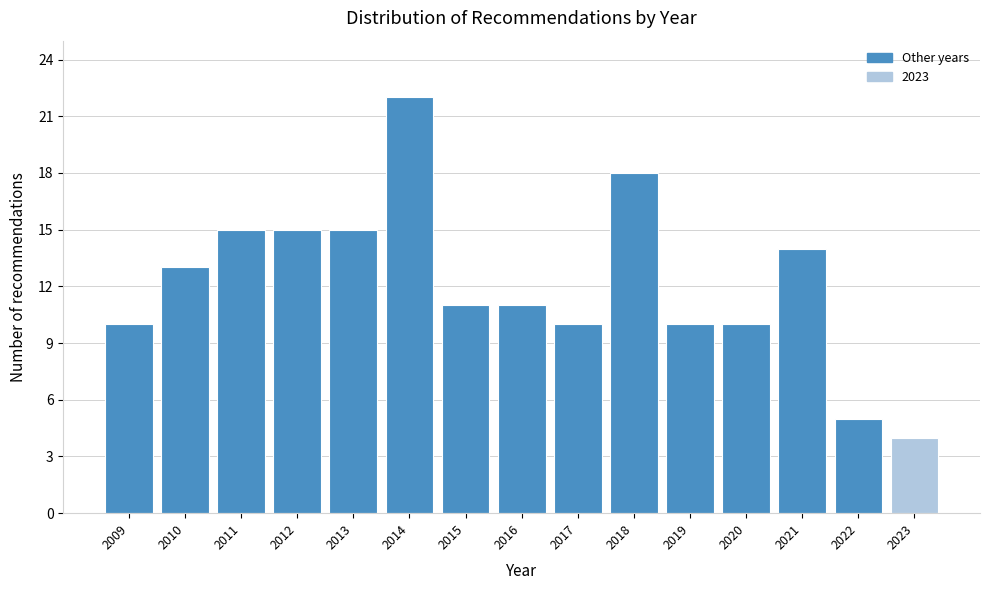

Over which range of the x-axis is the bar tallest?

2013.5 to 2014.5